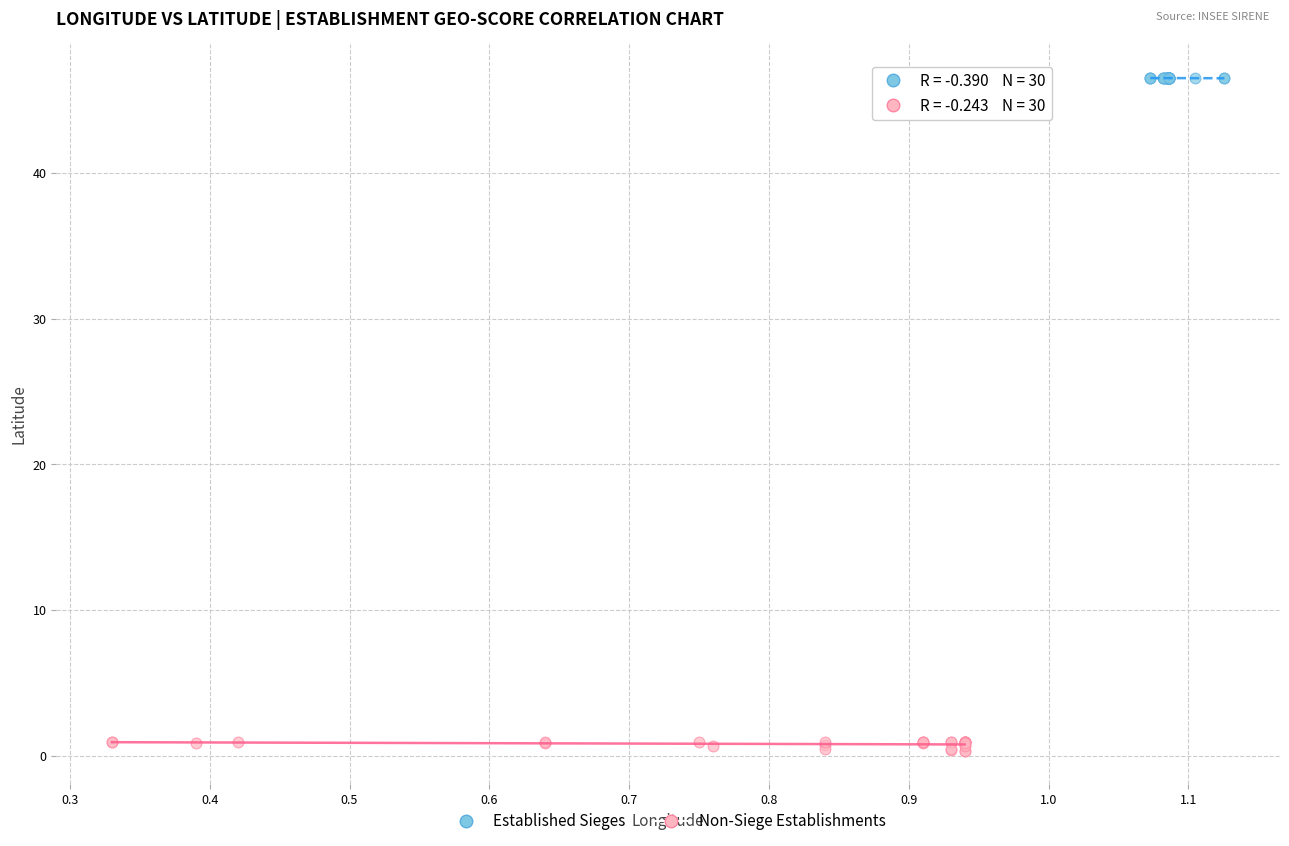

Which series contains the highest Y value?

Established Sieges